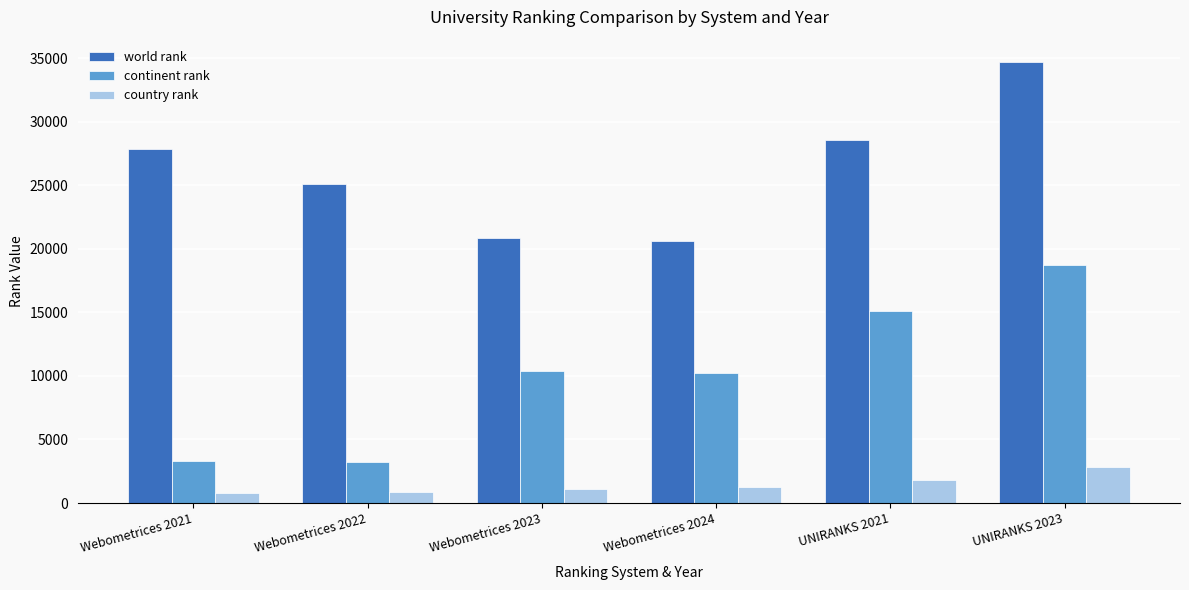

What is the approximate value of country rank at Webometrices 2022, to the nearest 50?

850